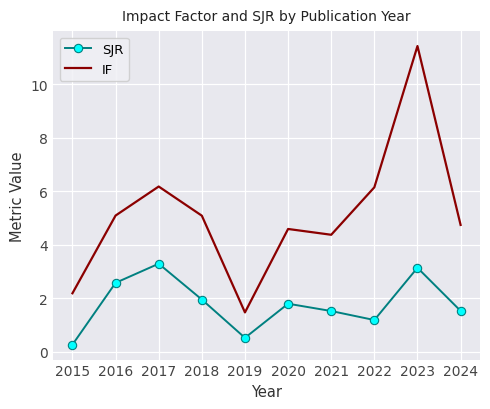

Rank the series by their average value, from highest to lowest.

IF, SJR